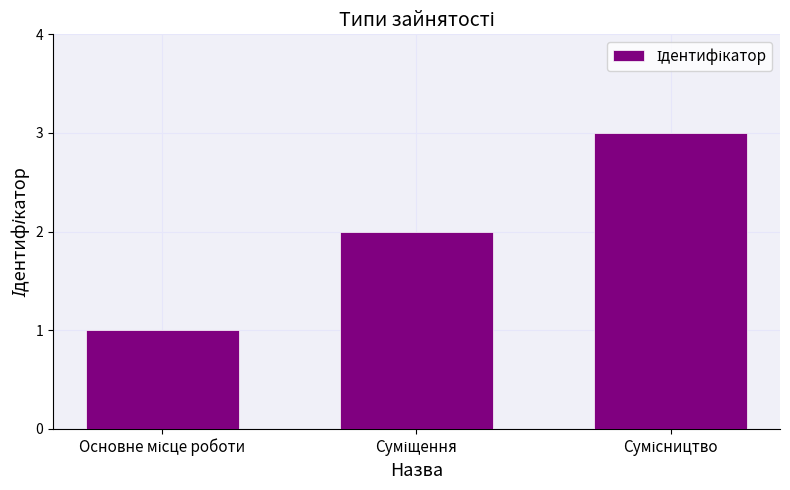

How many data points does each series have?

3